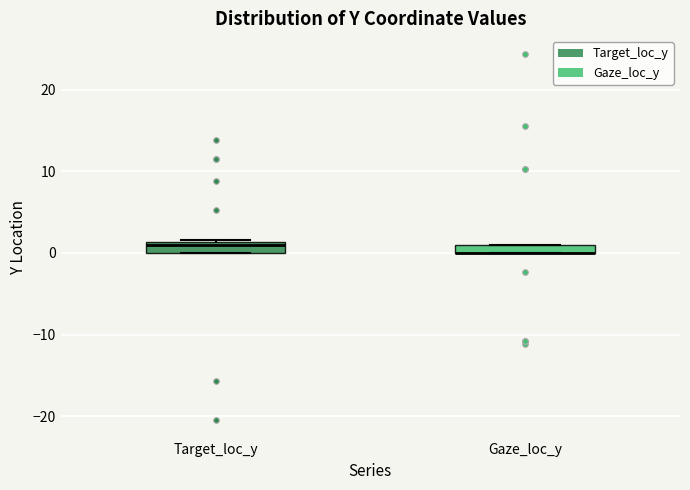

Where is the upper edge of the box for Target_loc_y on the y-axis? The values are not printed on the chart, so give them approximately, as read against the axis.

1